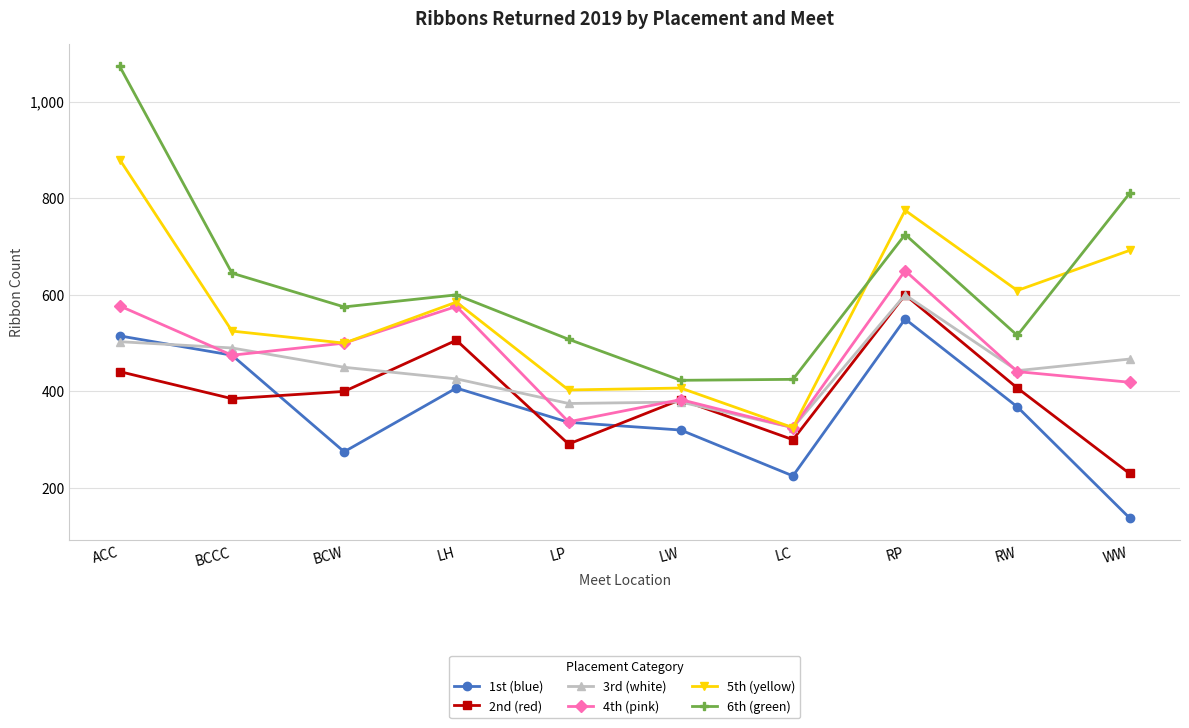

Where is the first local maximum for 1st (blue)?

LH